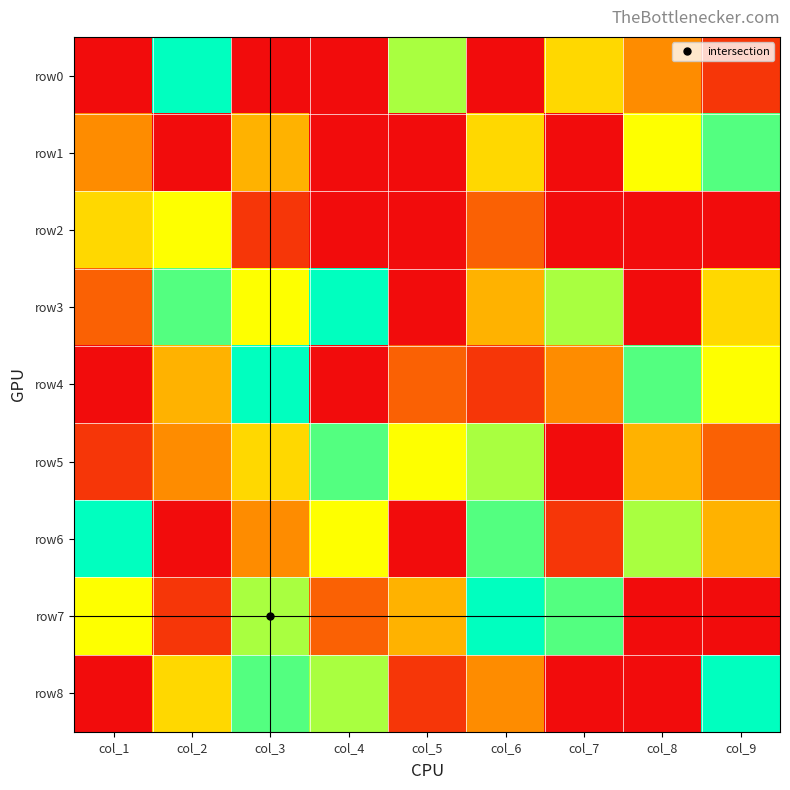

Reading left to right, extract all data points from this chart.

row0: col_1=0	col_2=9	col_3=0	col_4=0	col_5=7	col_6=0	col_7=5	col_8=3	col_9=1
row1: col_1=3	col_2=0	col_3=4	col_4=0	col_5=0	col_6=5	col_7=0	col_8=6	col_9=8
row2: col_1=5	col_2=6	col_3=1	col_4=0	col_5=0	col_6=2	col_7=0	col_8=0	col_9=0
row3: col_1=2	col_2=8	col_3=6	col_4=9	col_5=0	col_6=4	col_7=7	col_8=0	col_9=5
row4: col_1=0	col_2=4	col_3=9	col_4=0	col_5=2	col_6=1	col_7=3	col_8=8	col_9=6
row5: col_1=1	col_2=3	col_3=5	col_4=8	col_5=6	col_6=7	col_7=0	col_8=4	col_9=2
row6: col_1=9	col_2=0	col_3=3	col_4=6	col_5=0	col_6=8	col_7=1	col_8=7	col_9=4
row7: col_1=6	col_2=1	col_3=7	col_4=2	col_5=4	col_6=9	col_7=8	col_8=0	col_9=0
row8: col_1=0	col_2=5	col_3=8	col_4=7	col_5=1	col_6=3	col_7=0	col_8=0	col_9=9